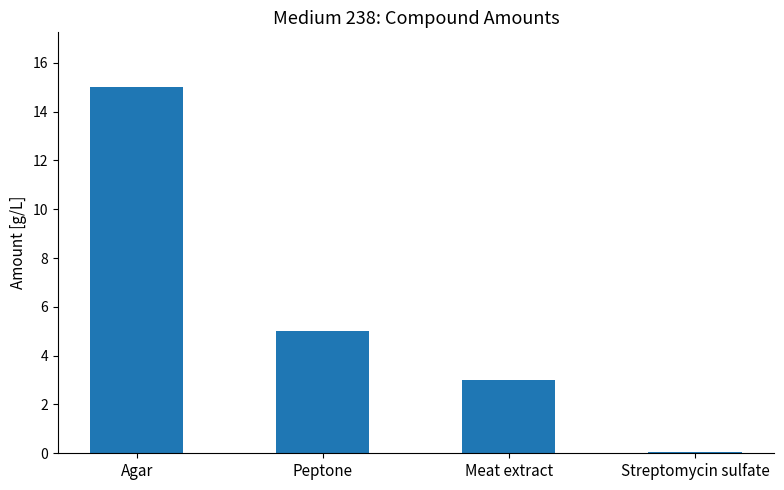

True or false: the data shows 2.5 at Peptone.

False